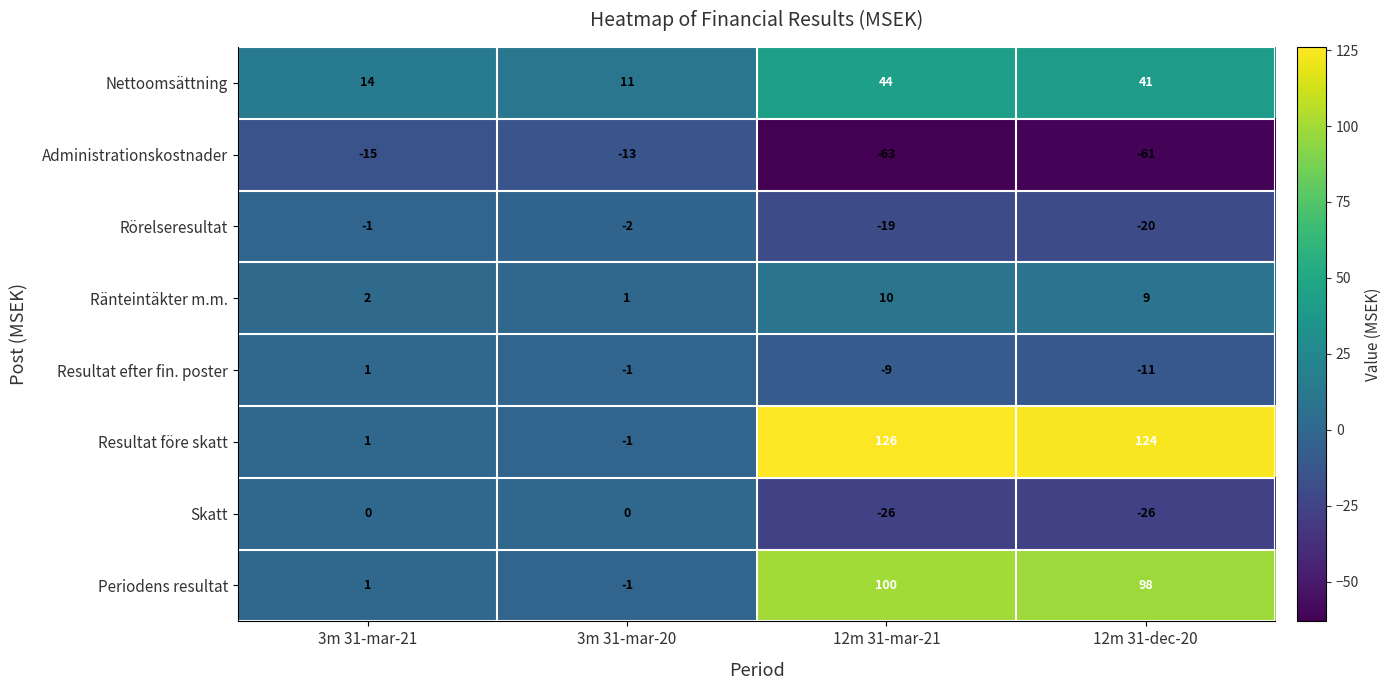

What is the greatest value displayed?

126